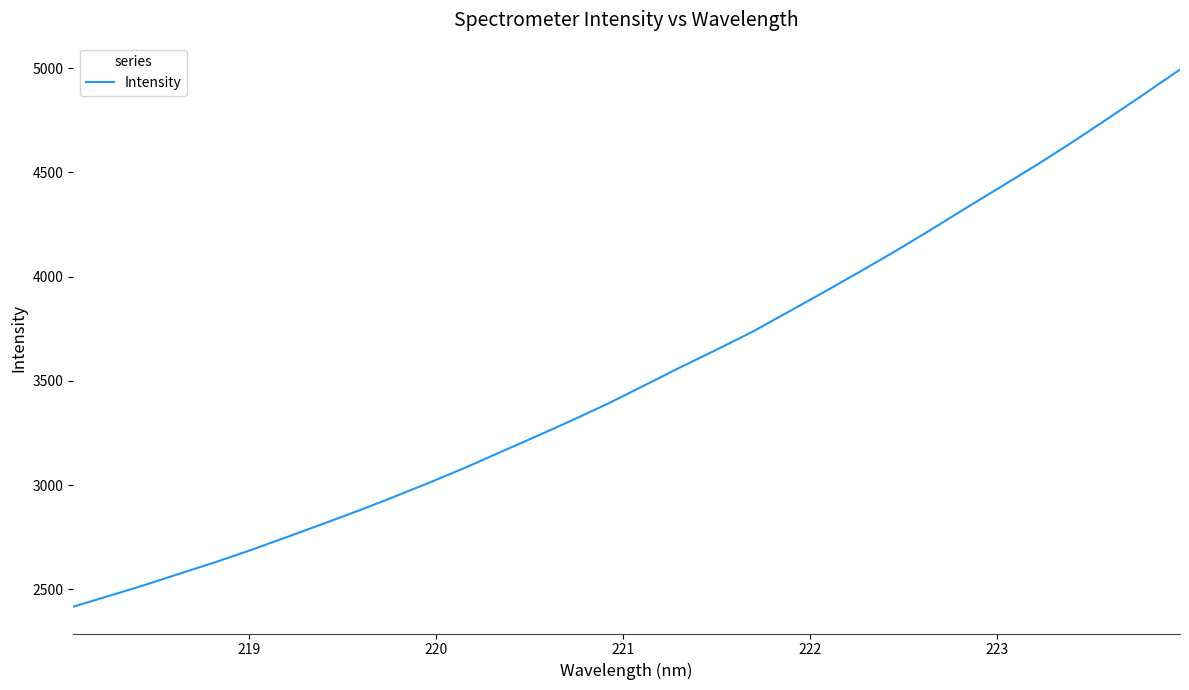

What is the smallest value displayed?

2417.5